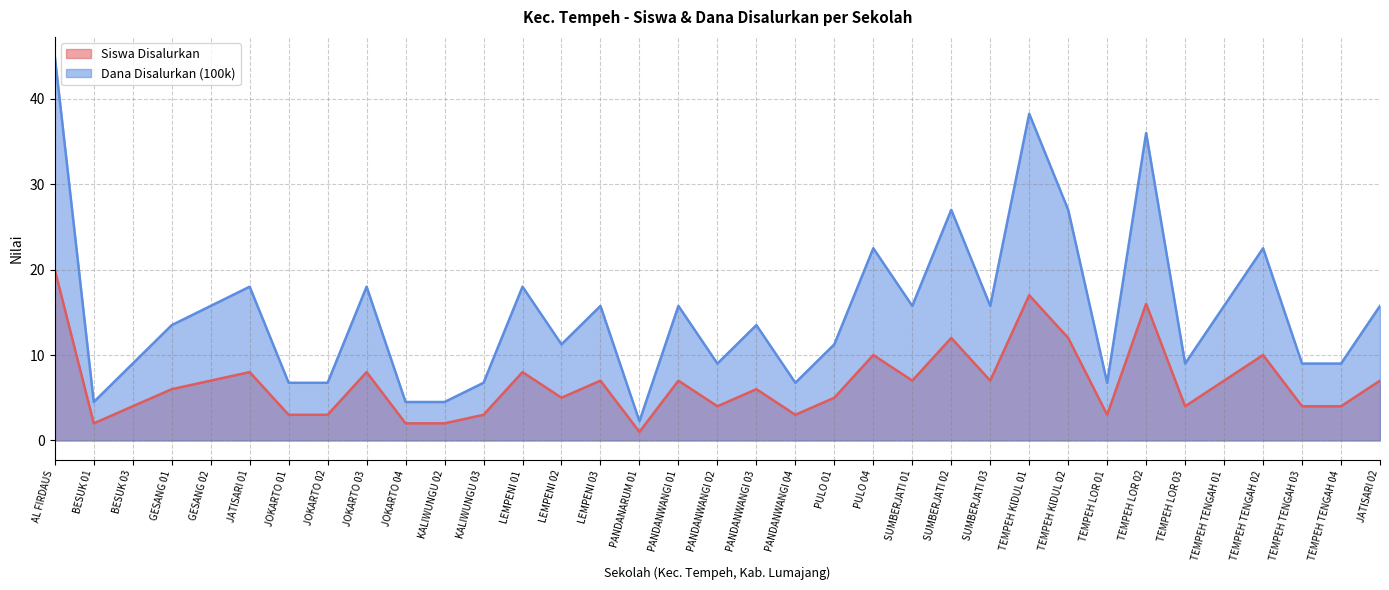

What is the difference between the Dana Disalurkan (100k) values at PULO 01 and BESUK 03?

2.2